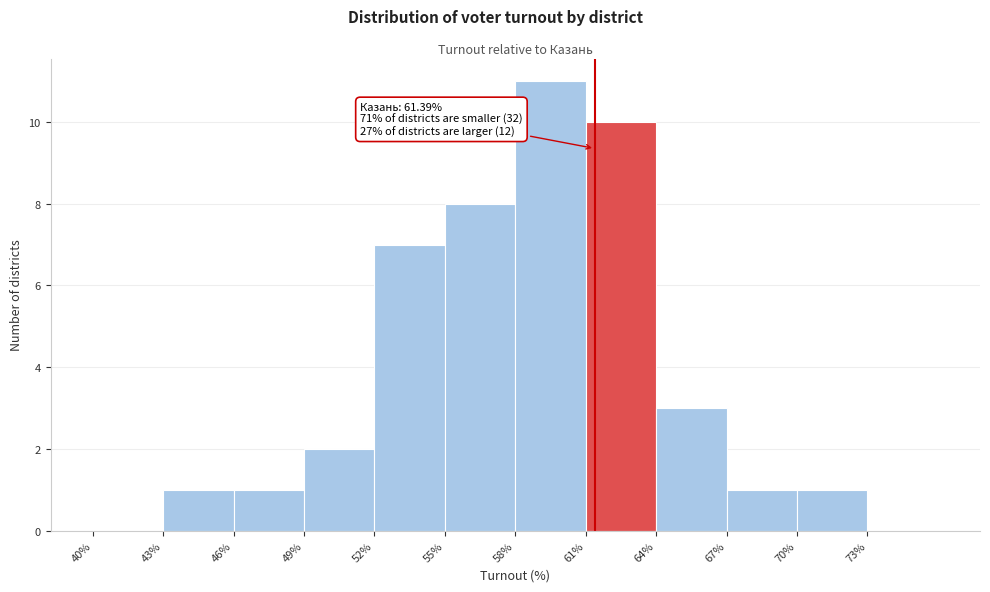

Which range on the x-axis has the tallest bar?

58 to 61